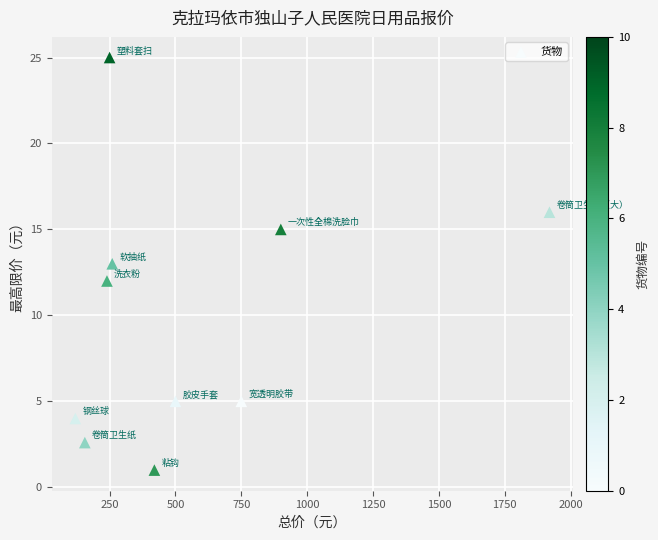

What is the average Y value?

9.9